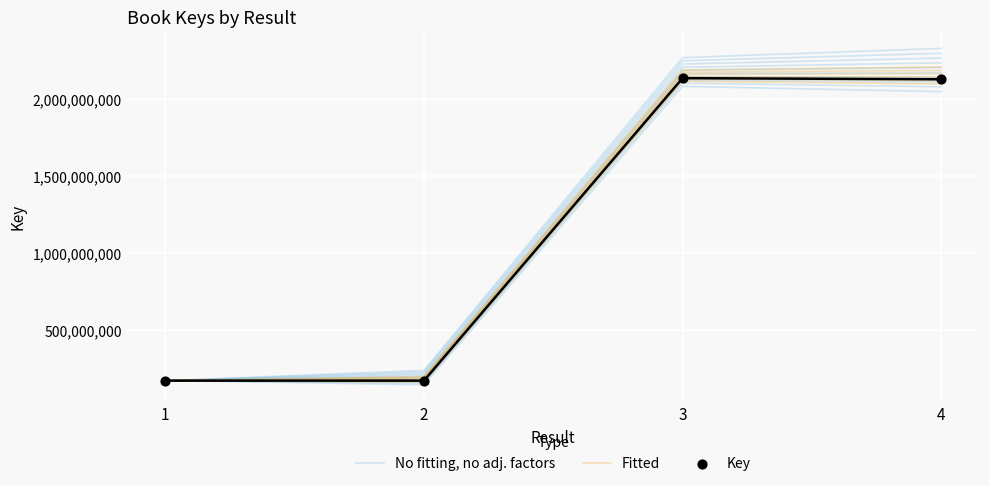

What is the total value across all series at 2?

486395726.3